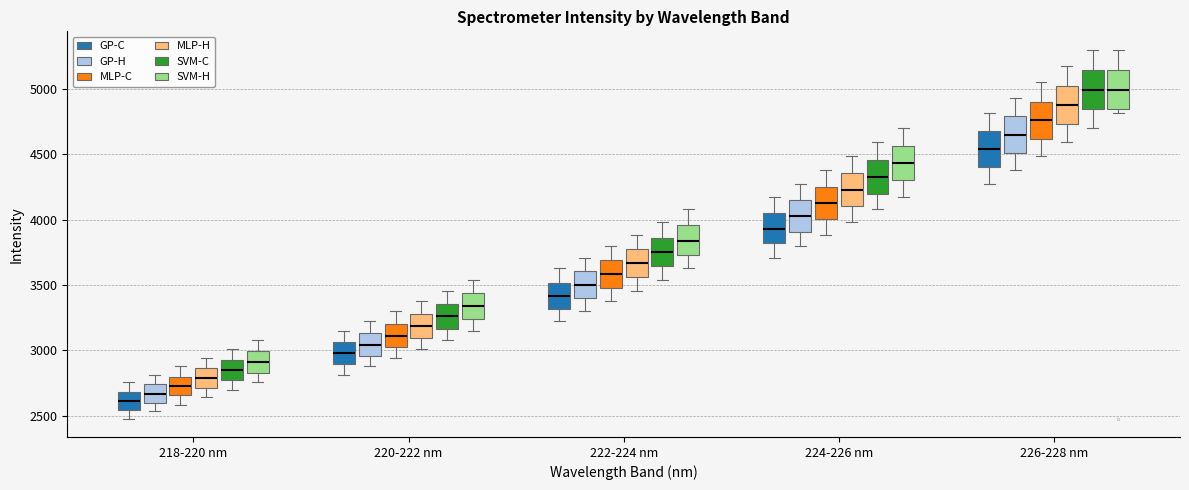

Where is the upper edge of the box for 220-222 nm (SVM-H) on the y-axis? The values are not printed on the chart, so give them approximately, as read against the axis.

3450